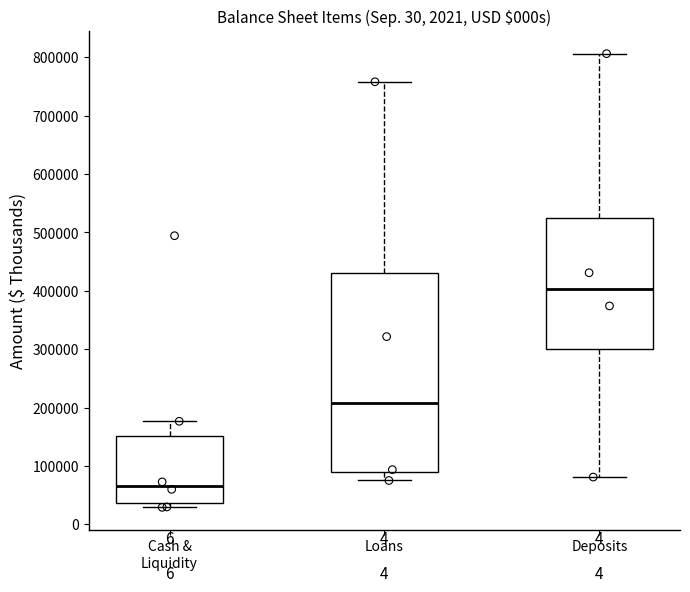

Which box's median line is the lowest?

Cash & Liquidity